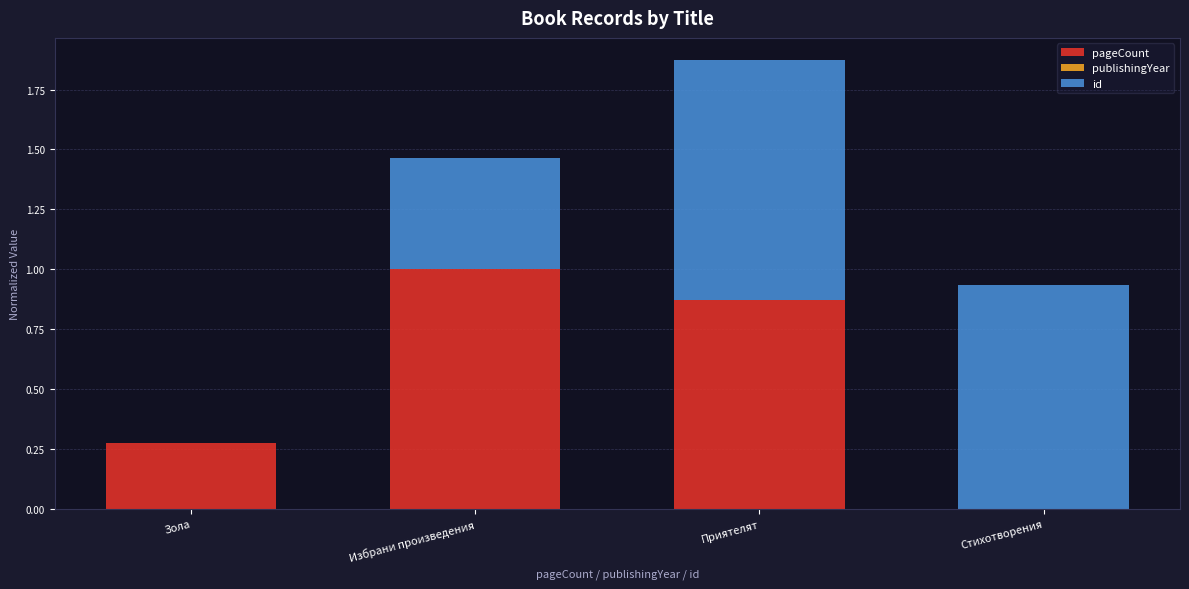

What is the total value across all series at Избрани произведения?

1.5